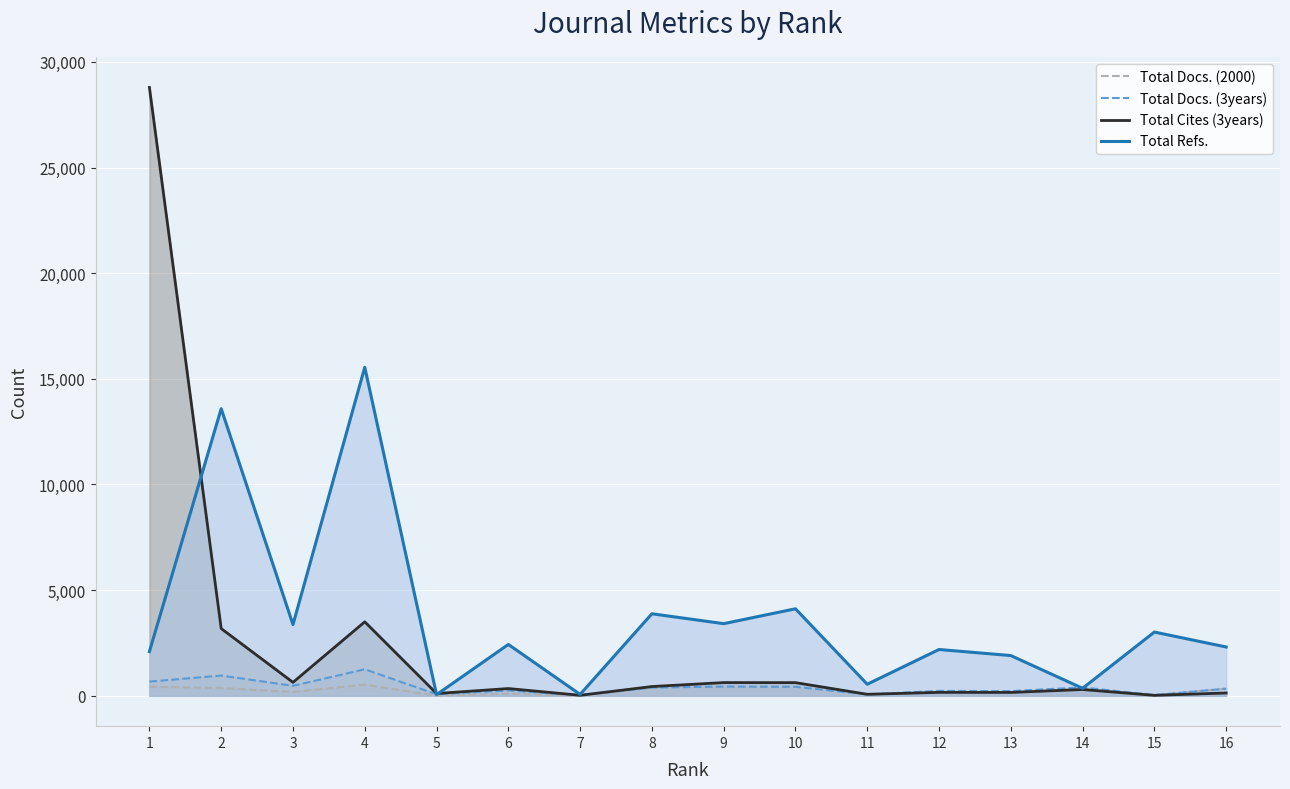

True or false: Total Refs. and Total Docs. (2000) cross at least once.

False